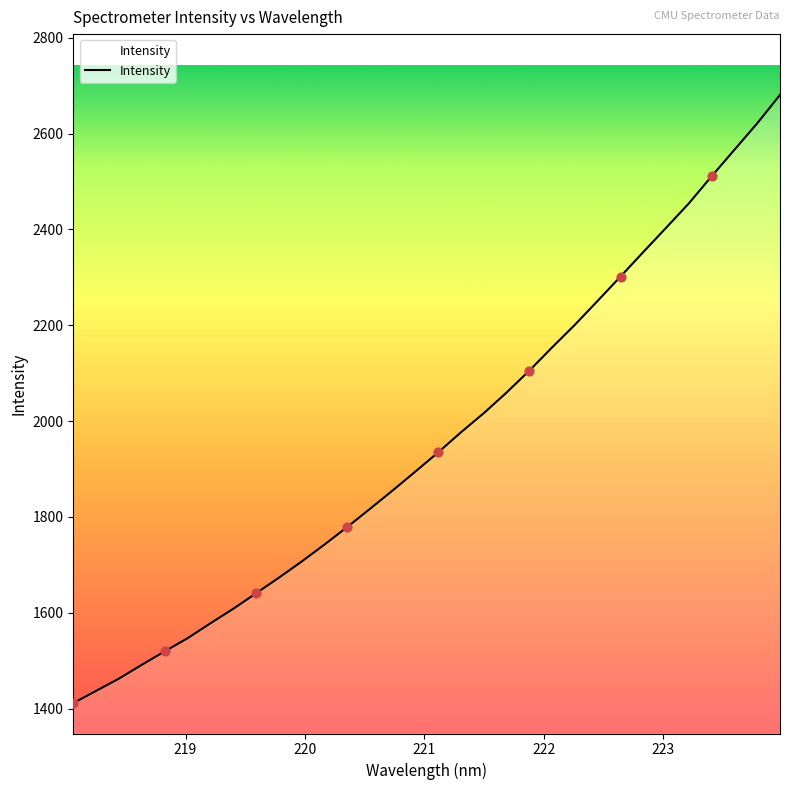

What is the smallest value displayed?

1411.6